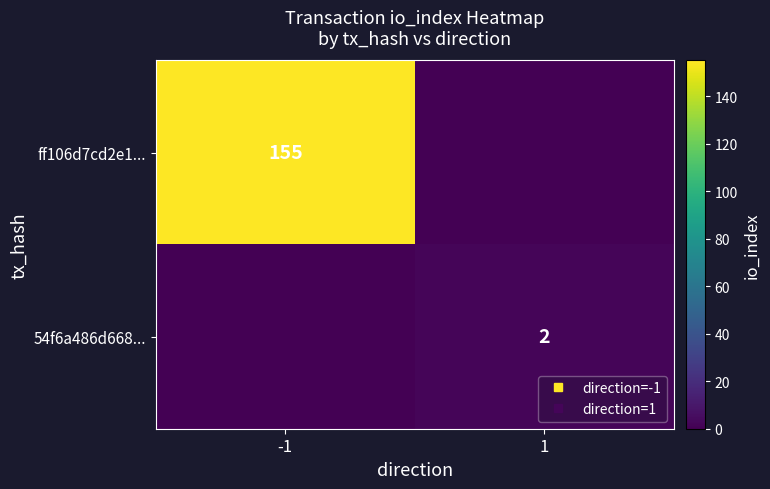

Is it true that 54f6a486d668... equals 0 at -1?

True